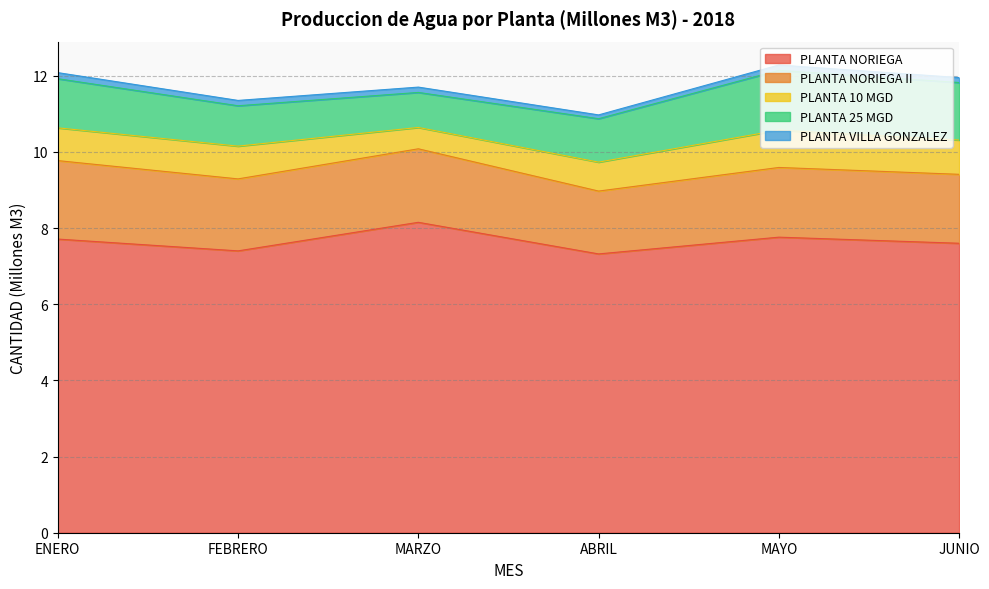

At MARZO, list the series in order from largest to smallest.

PLANTA NORIEGA, PLANTA NORIEGA II, PLANTA 25 MGD, PLANTA 10 MGD, PLANTA VILLA GONZALEZ